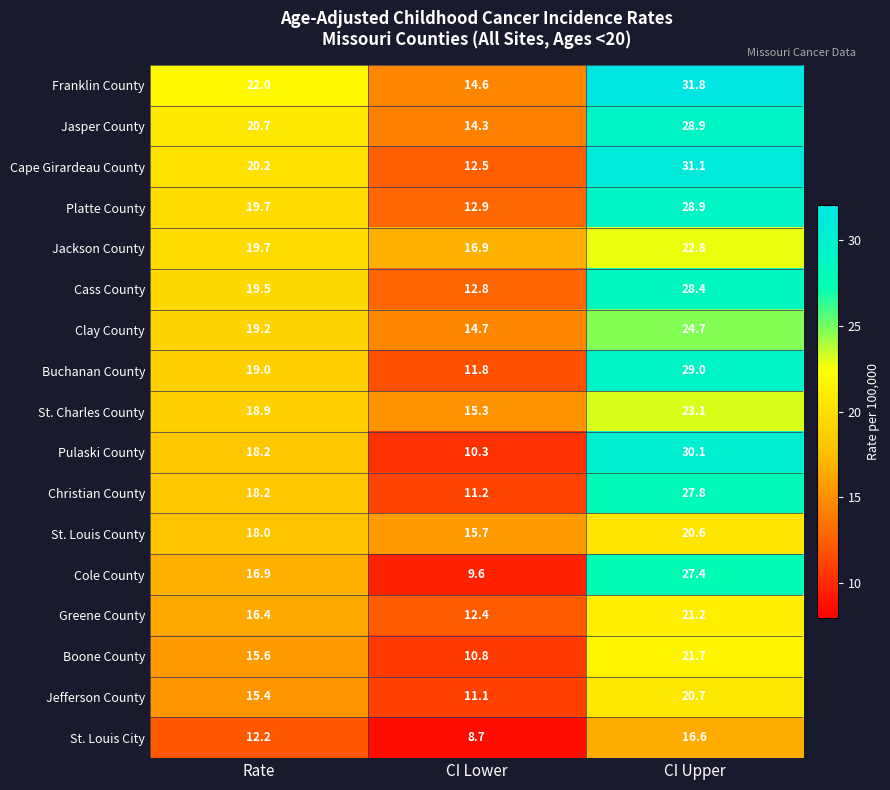

What is the average value of the Buchanan County series?

19.9